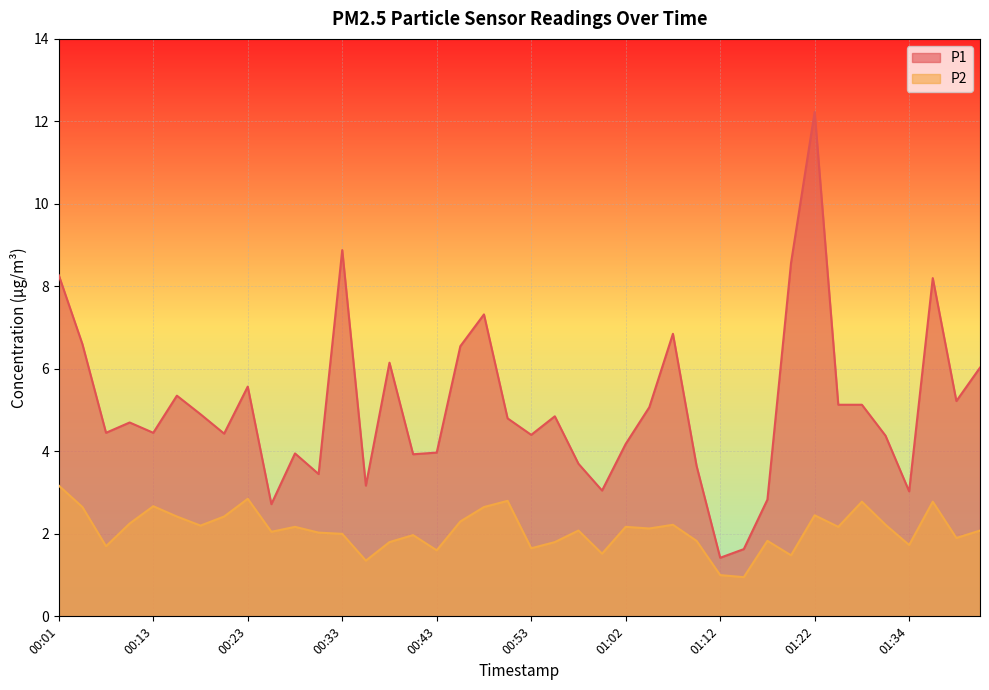

Which label corresponds to the largest value in the chart?

01:22